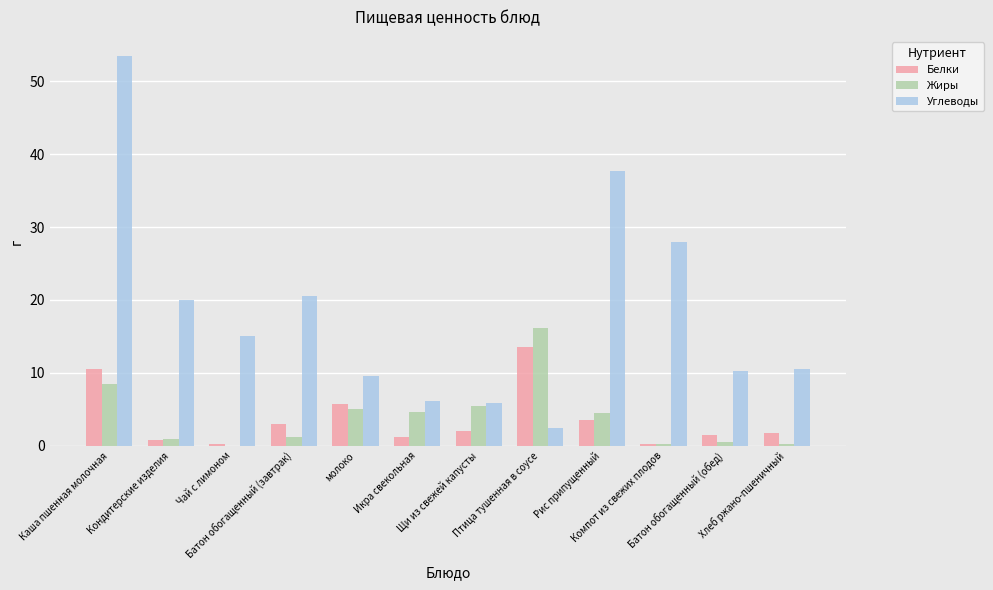

Which series has the largest total across all categories?

Углеводы